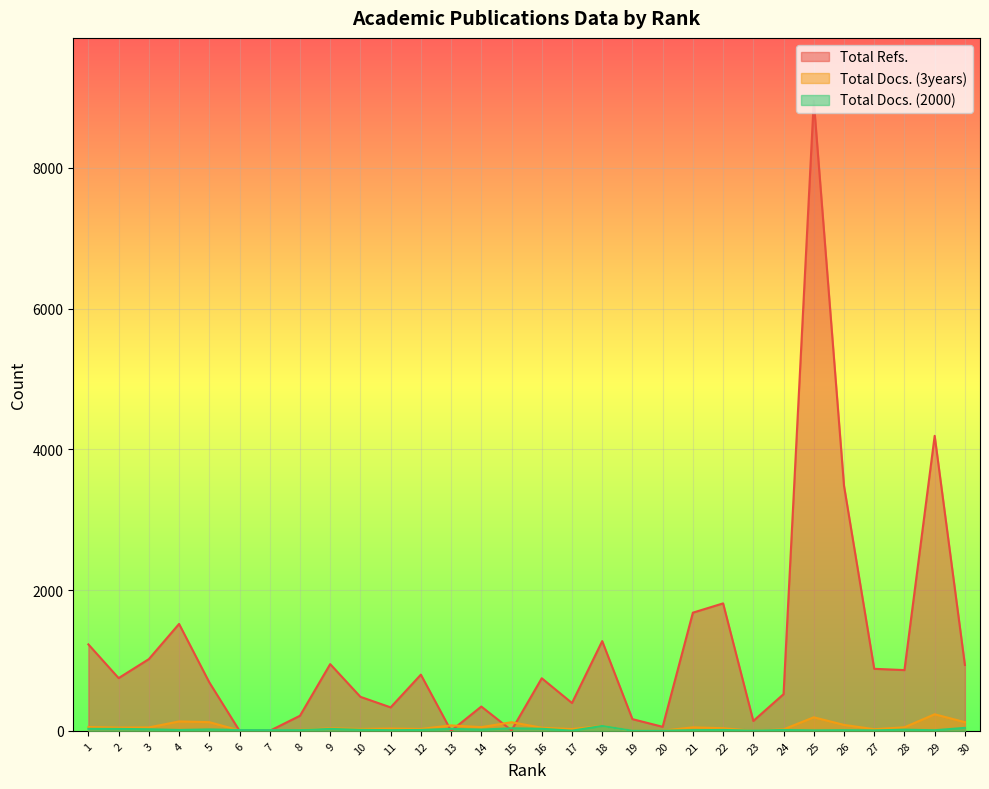

Which series has the largest total across all categories?

Total Refs.